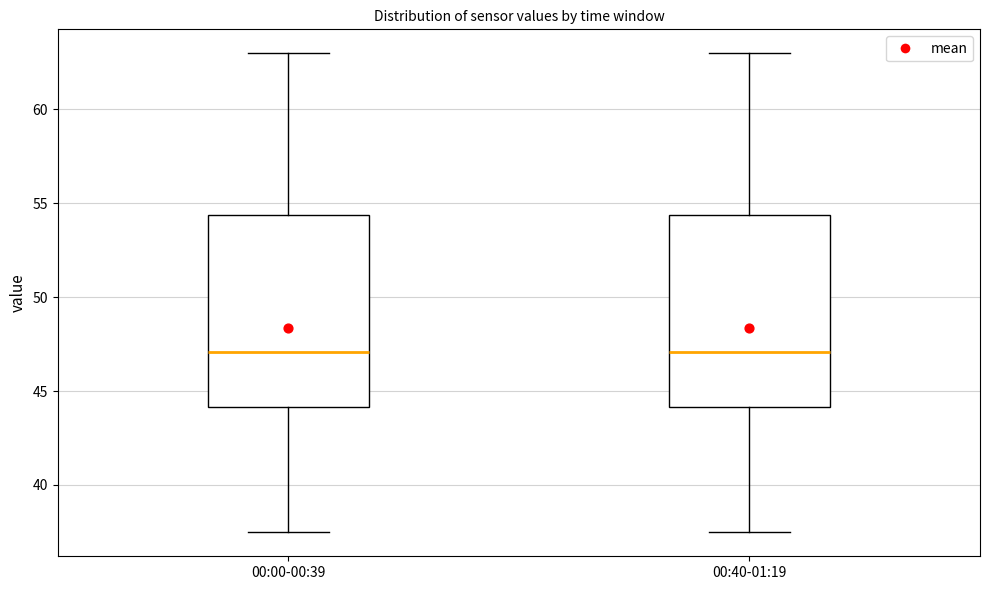

Reading left to right, read every box against the y-axis: the position of its median line, the range the box covers, and the ends of its whiskers. The values are not printed on the chart, so give them approximately, as read against the axis.

00:00-00:39: median 47.0, box 44.0 to 54.5, whiskers 37.5 to 63.0
00:40-01:19: median 47.0, box 44.0 to 54.5, whiskers 37.5 to 63.0